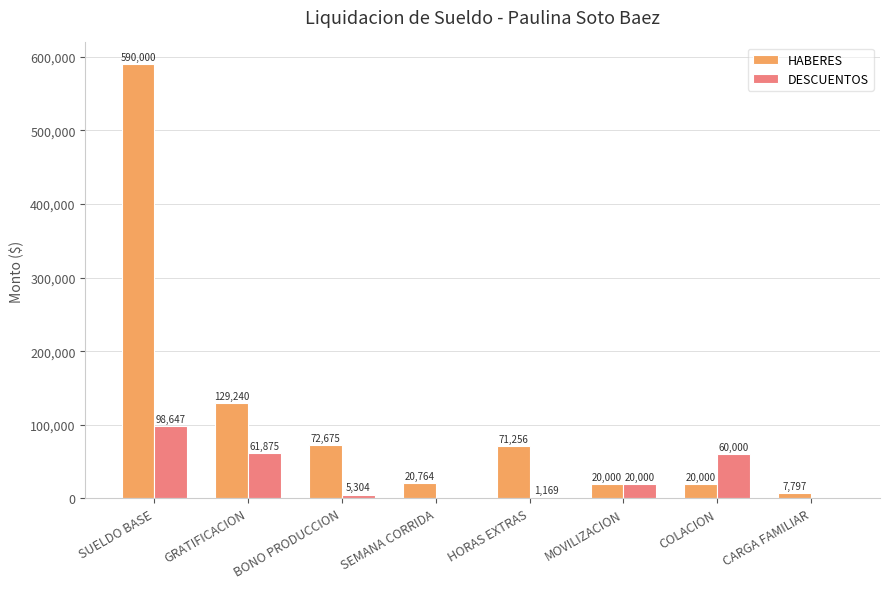

What is the sum of the DESCUENTOS values at HORAS EXTRAS and GRATIFICACION?

63044.2